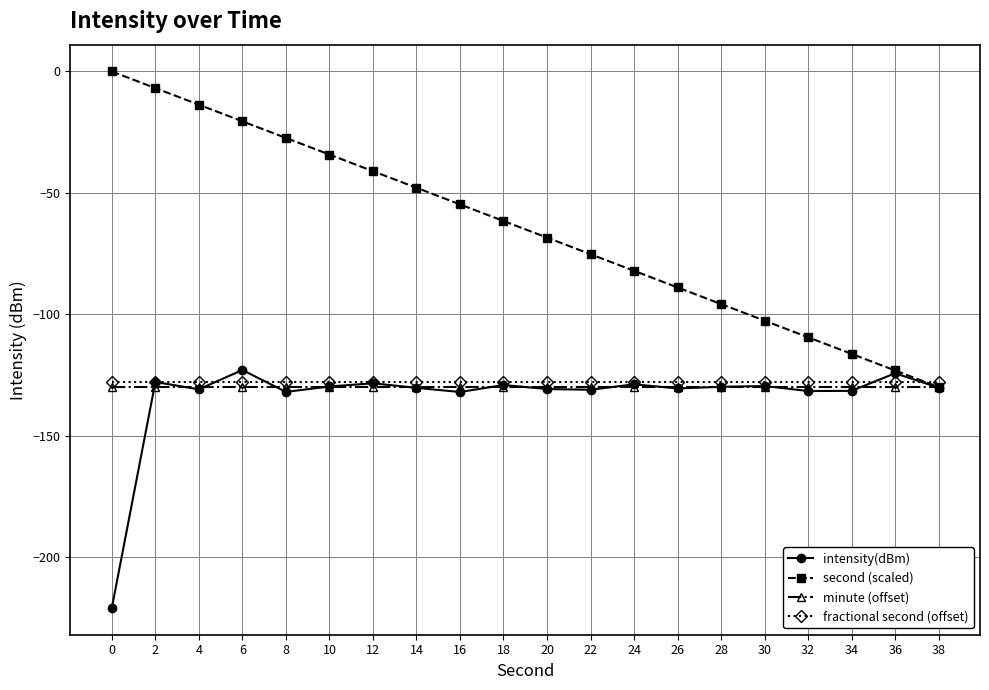

What is the maximum value for intensity(dBm)?

-123.0